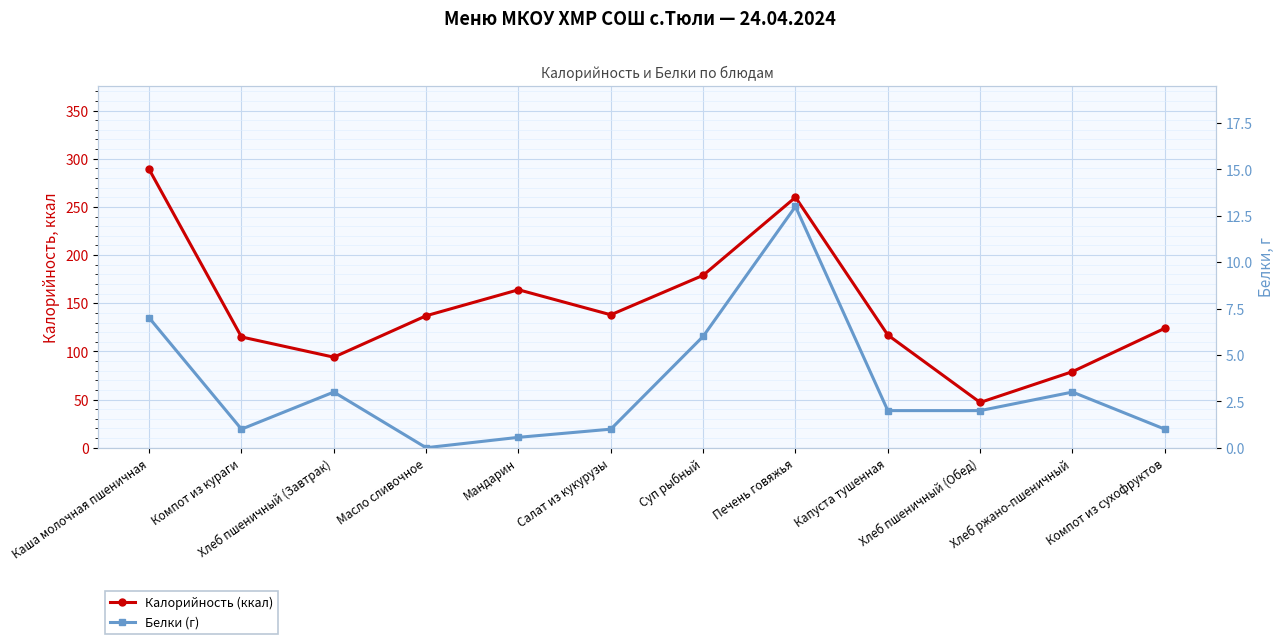

What position from the right is Компот из кураги?

11